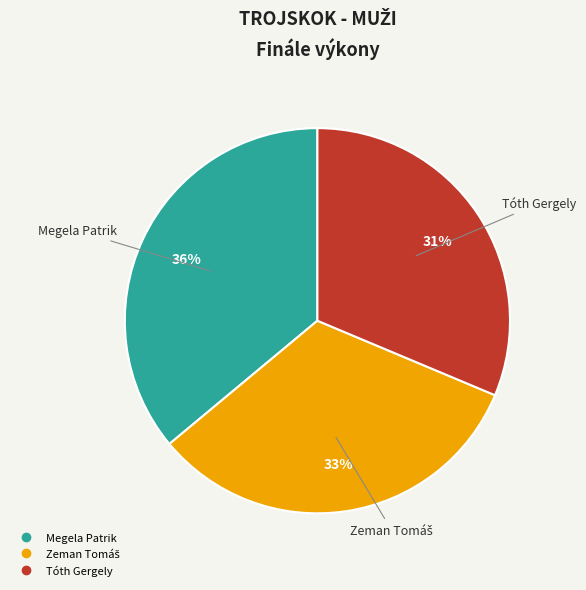

To the nearest percent, what portion does Megela Patrik represent?

36%